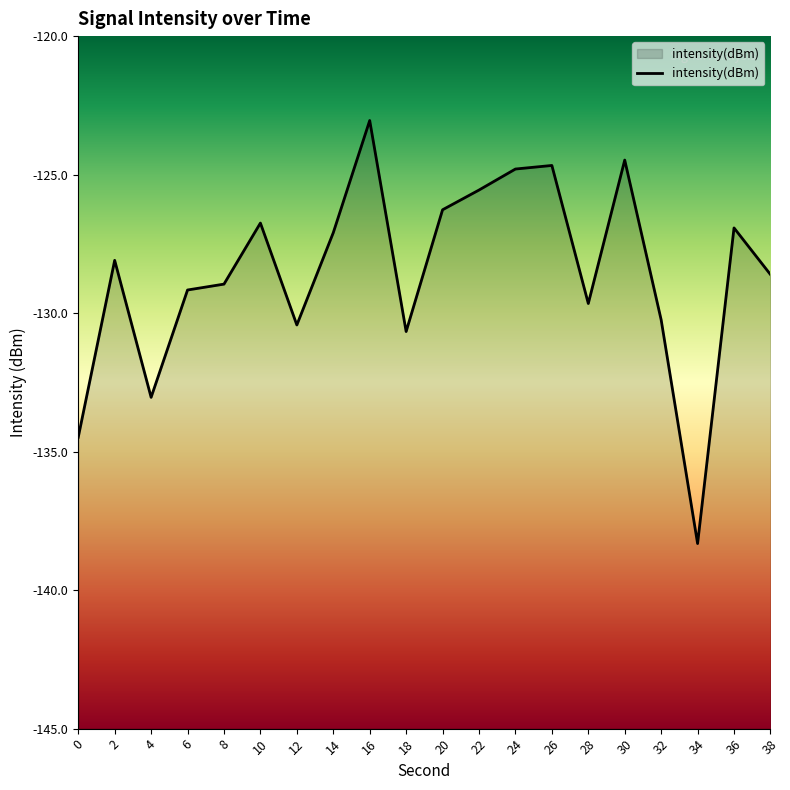

Rank the categories by value from highest to lowest.

16, 30, 26, 24, 22, 20, 10, 36, 14, 2, 38, 8, 6, 28, 32, 12, 18, 4, 0, 34